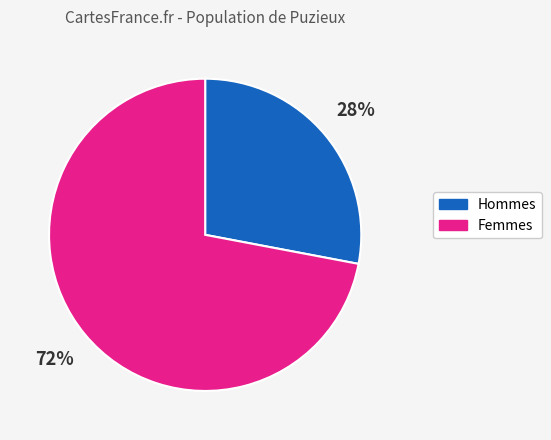

Is the sum of Hommes and Femmes greater than half?

Yes